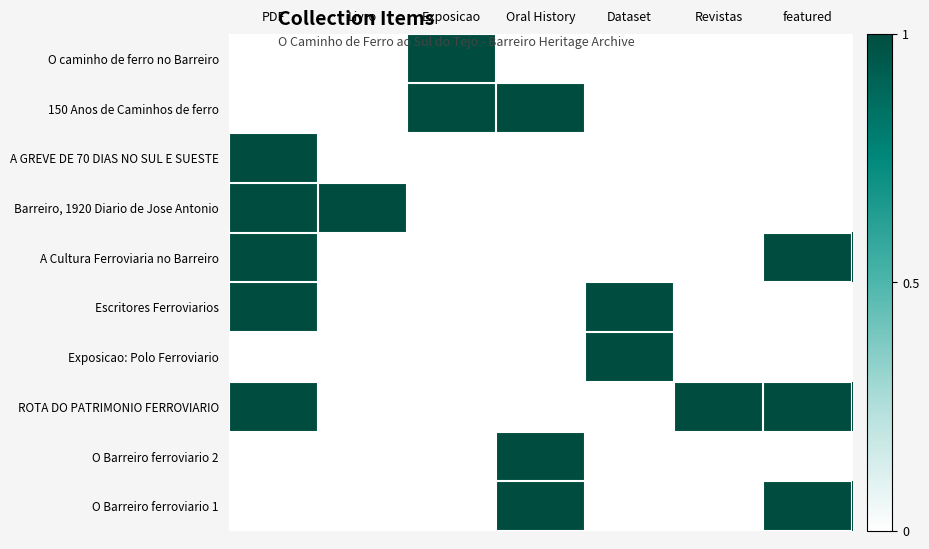

Which label corresponds to the largest value in the chart?

Exposicao